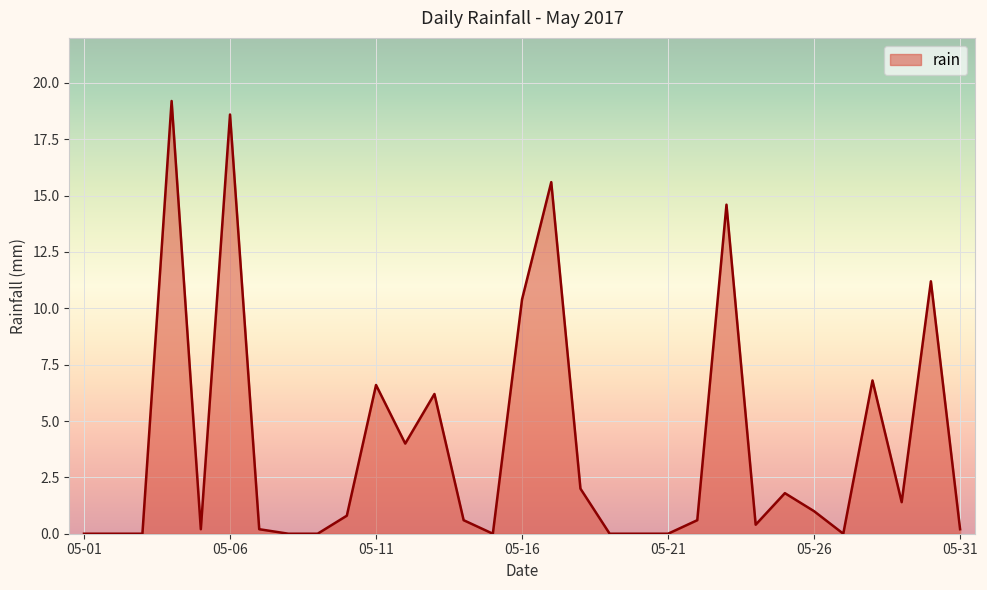

Reading left to right, extract all data points from this chart.

0.0	0.0	0.0	19.2	0.2	18.6	0.2	0.0	0.0	0.8	6.6	4.0	6.2	0.6	0.0	10.4	15.6	2.0	0.0	0.0	0.0	0.6	14.6	0.4	1.8	1.0	0.0	6.8	1.4	11.2	0.2